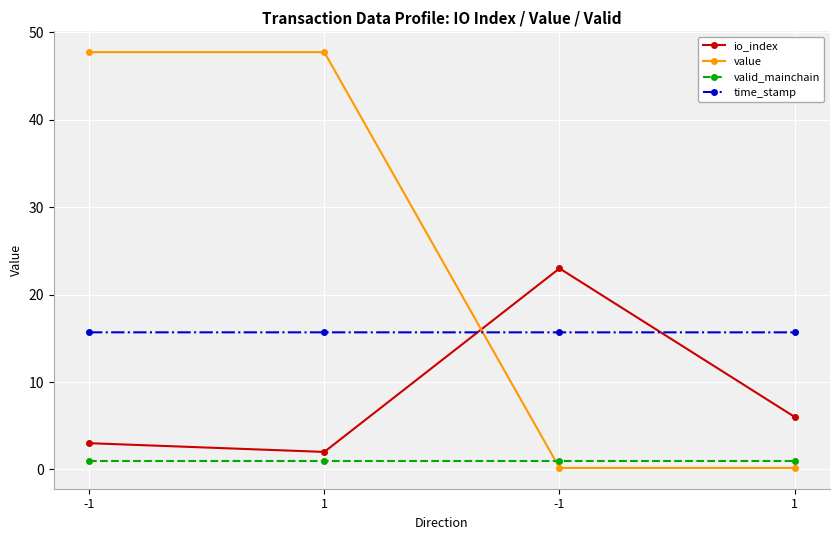

List the series in order of their peak value, highest first.

value, io_index, time_stamp, valid_mainchain